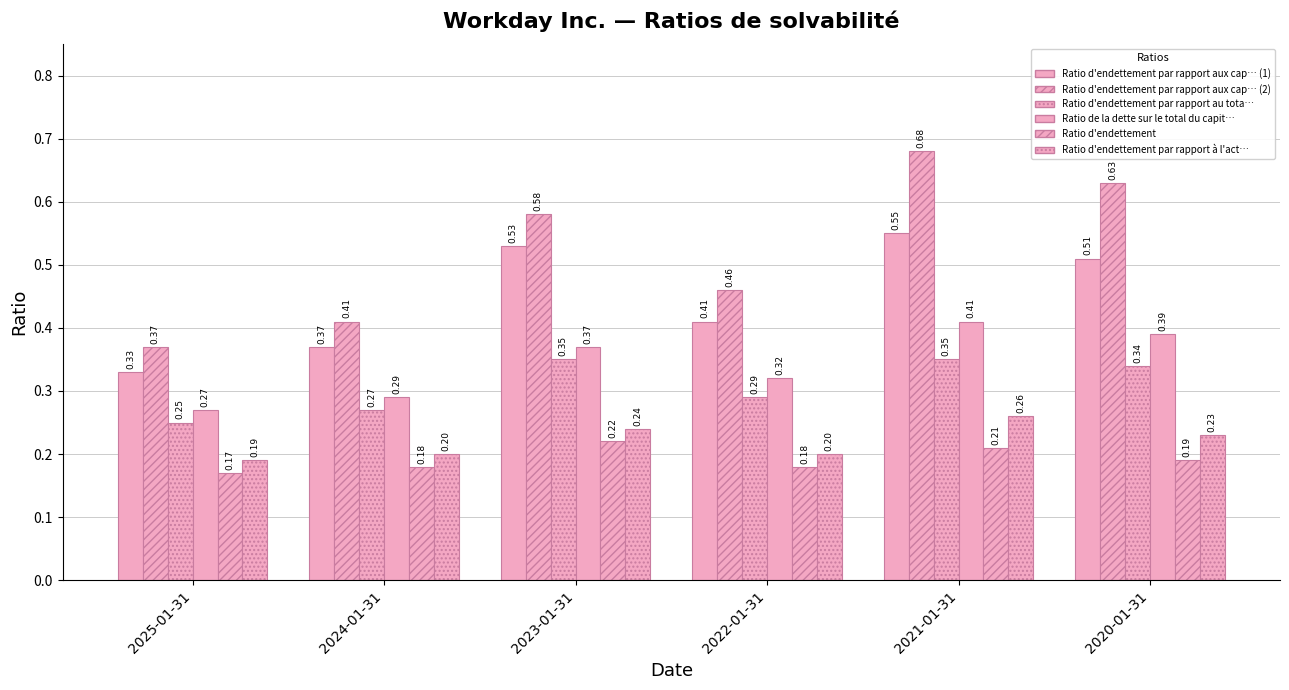

How many distinct data groups are displayed?

6